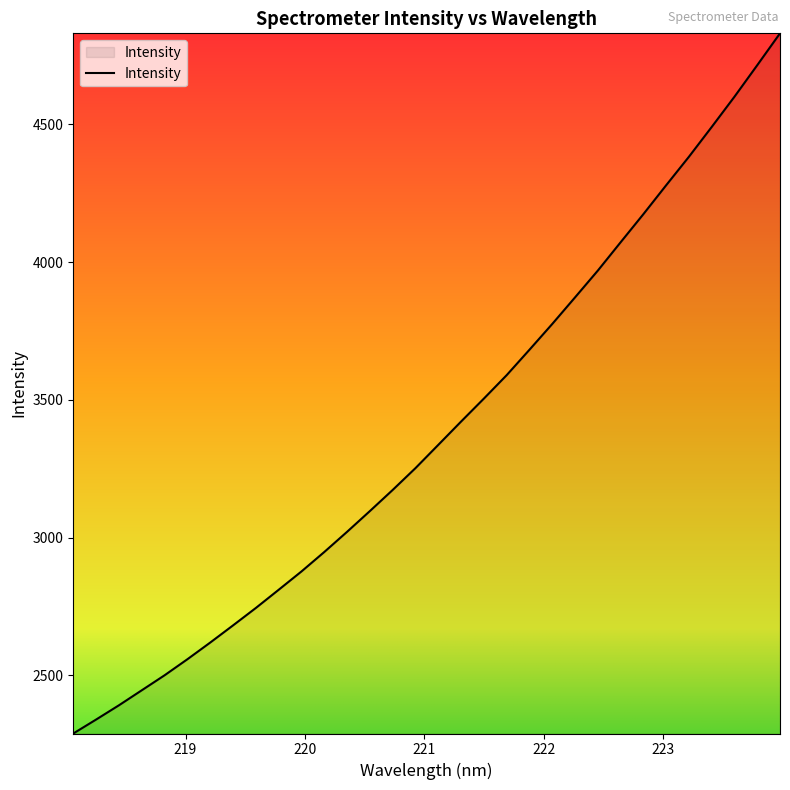

What is the difference between the maximum and minimum values?

2541.4